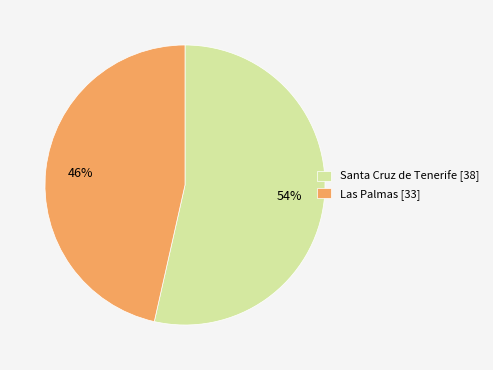

To the nearest percent, what is the combined percentage of Las Palmas [33] and Santa Cruz de Tenerife [38]?

100%